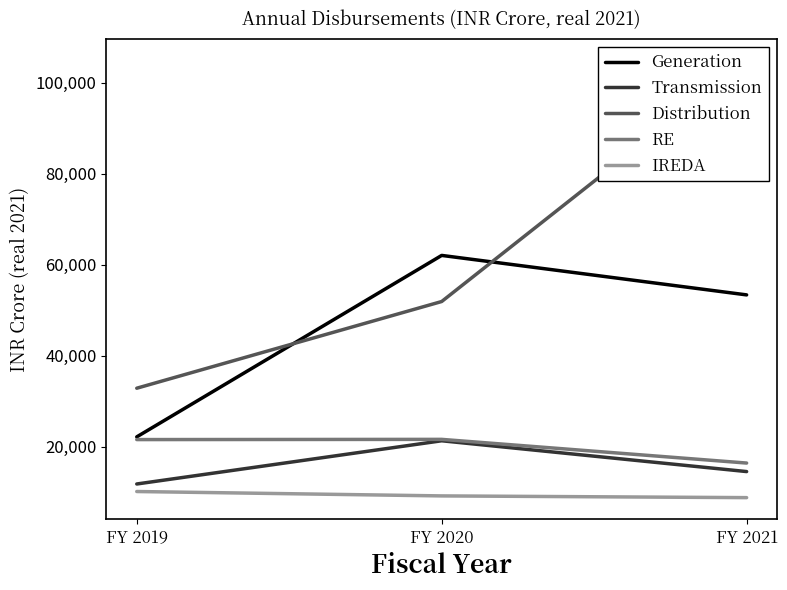

Reading left to right, extract all data points from this chart.

Generation: FY 2019=22173.3	FY 2020=62030.1	FY 2021=53359.0
Transmission: FY 2019=11823.5	FY 2020=21316.3	FY 2021=14550.0
Distribution: FY 2019=32860.1	FY 2020=51903.2	FY 2021=104768.0
RE: FY 2019=21578.4	FY 2020=21624.4	FY 2021=16422.0
IREDA: FY 2019=10169.9	FY 2020=9206.7	FY 2021=8827.0